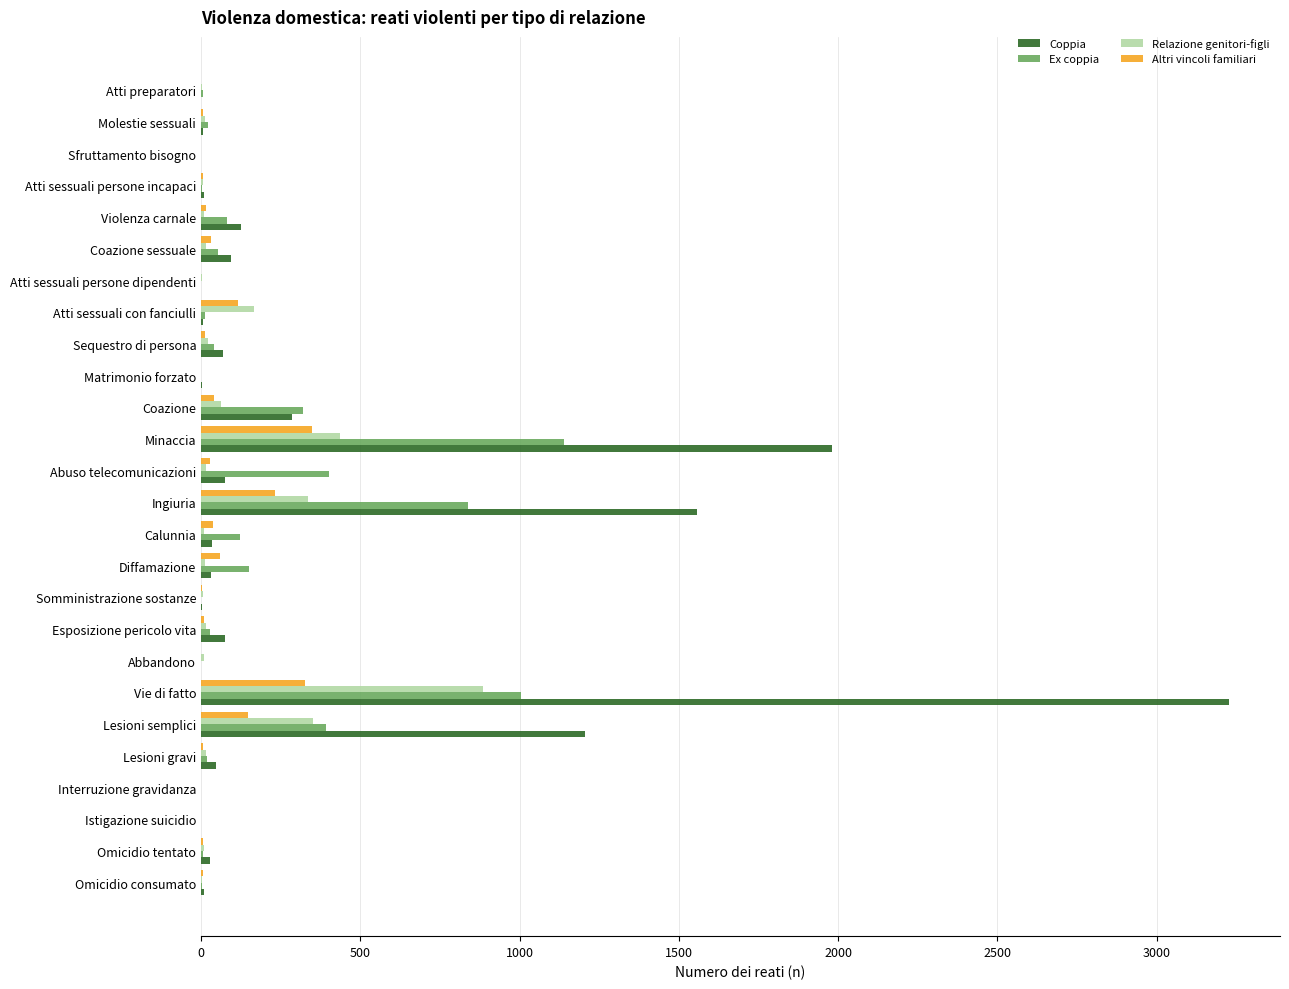

Is the value of Ex coppia at Minaccia greater than the value of Altri vincoli familiari at Vie di fatto?

Yes